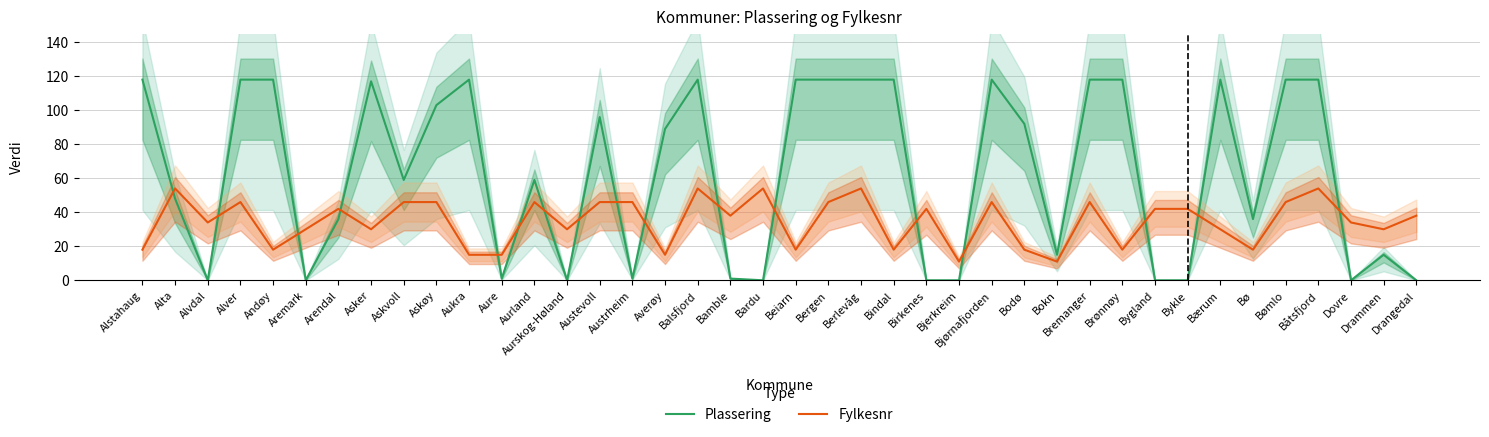

In Plassering, how many points are lower than both neighbors (excluding endpoints)?

10